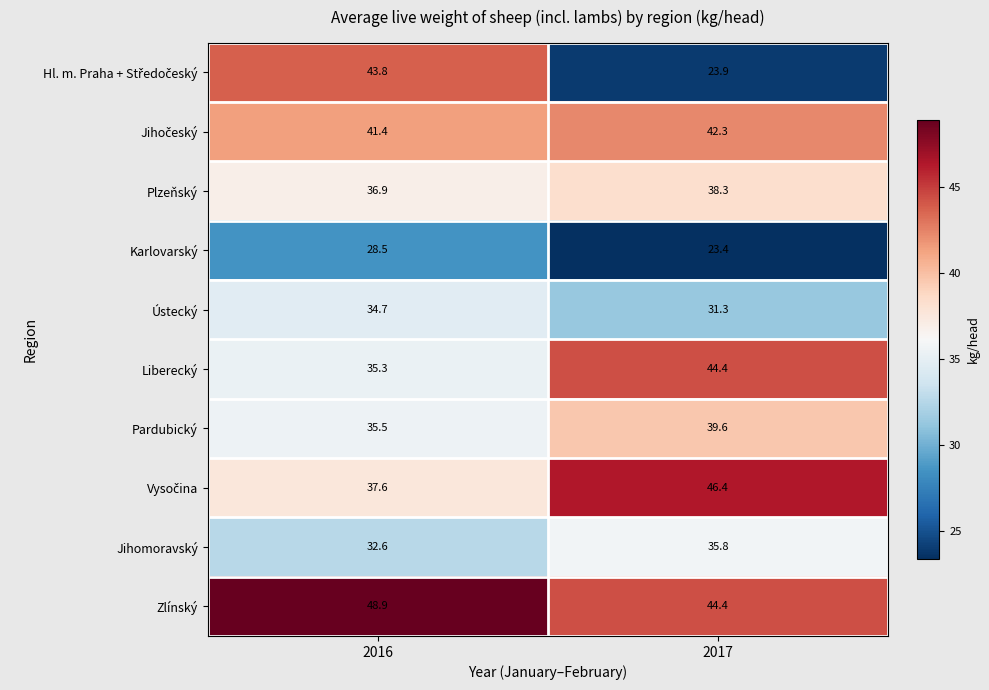

At which label does Zlínský reach its peak?

2016